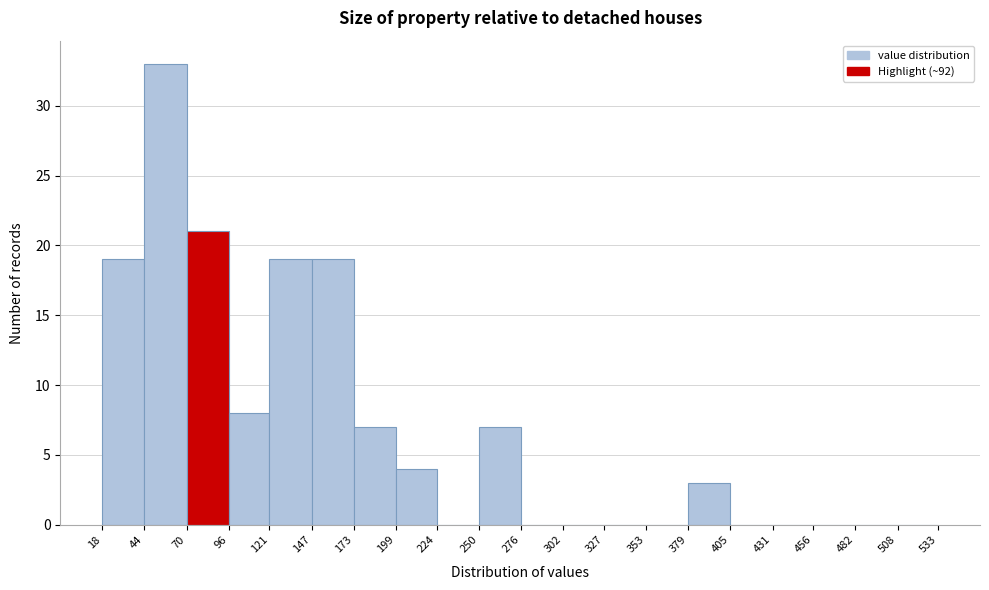

Reading left to right, list every bar in this chart as the range it spans on the x-axis followed by its height. The values are not printed on the chart, so give them approximately, as read against the axis.

18 to 44: 19
44 to 70: 33
70 to 96: 21
96 to 121: 8
121 to 147: 19
147 to 173: 19
173 to 199: 7
199 to 224: 4
224 to 250: 0
250 to 276: 7
276 to 302: 0
302 to 327: 0
327 to 353: 0
353 to 379: 0
379 to 405: 3
405 to 431: 0
431 to 456: 0
456 to 482: 0
482 to 508: 0
508 to 533: 0